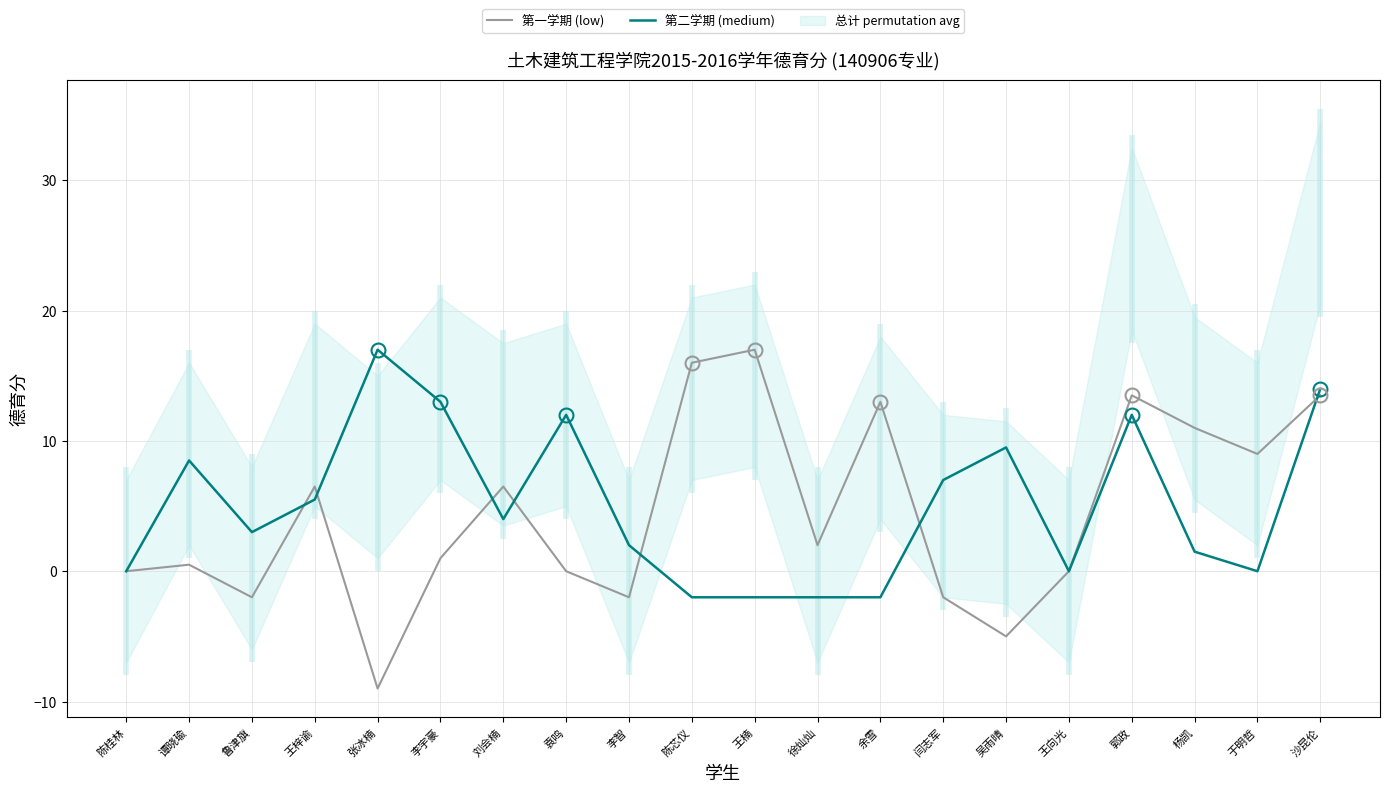

What is the sum of all 第一学期 (low) values?

89.5